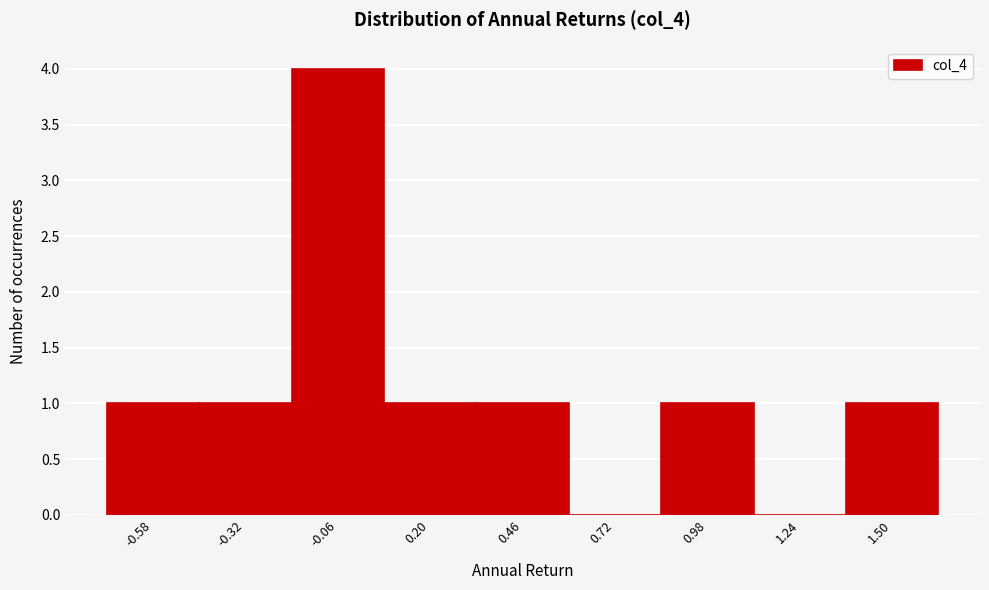

How tall is the bar that spans 1.35 to 1.65 on the x-axis? Neither the bar edges nor the heights are printed on the chart, so give them approximately, as read against the axes.

1